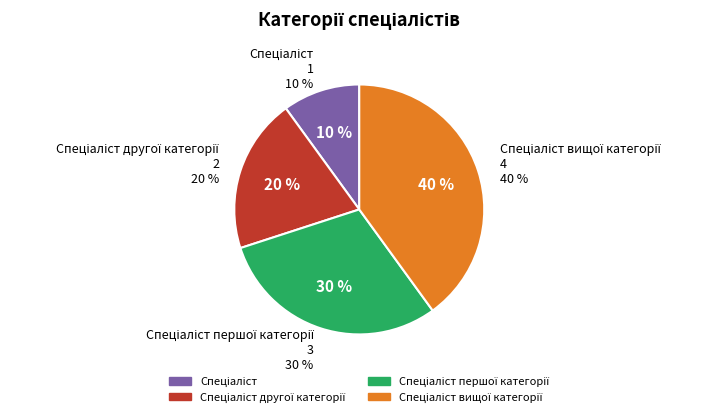

How many segments does this pie chart have?

4